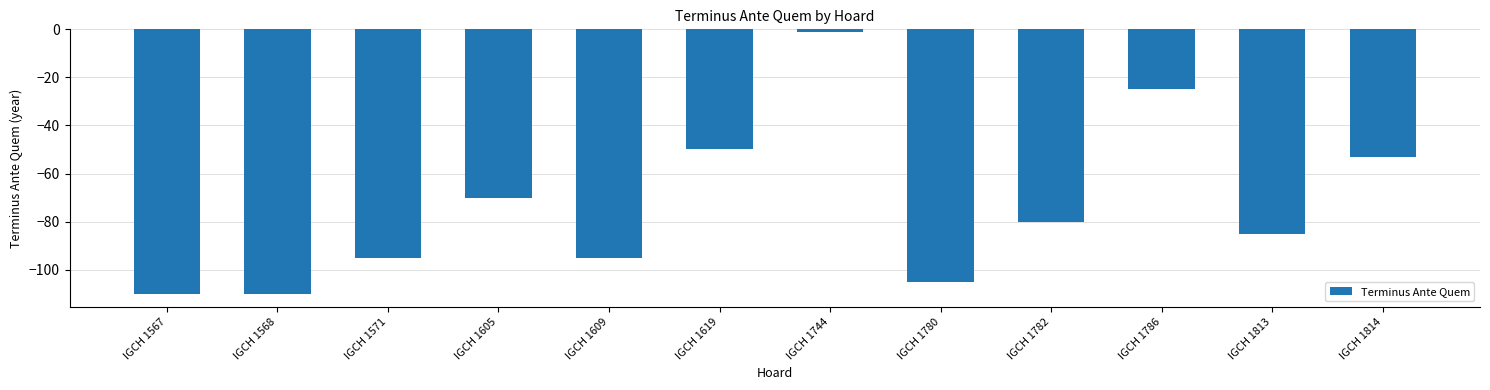

What is the difference between the values at IGCH 1814 and IGCH 1619?

3